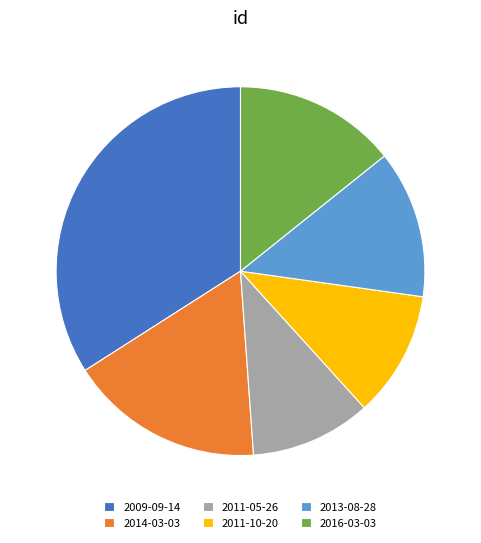

Which category has the biggest portion of the pie?

2009-09-14